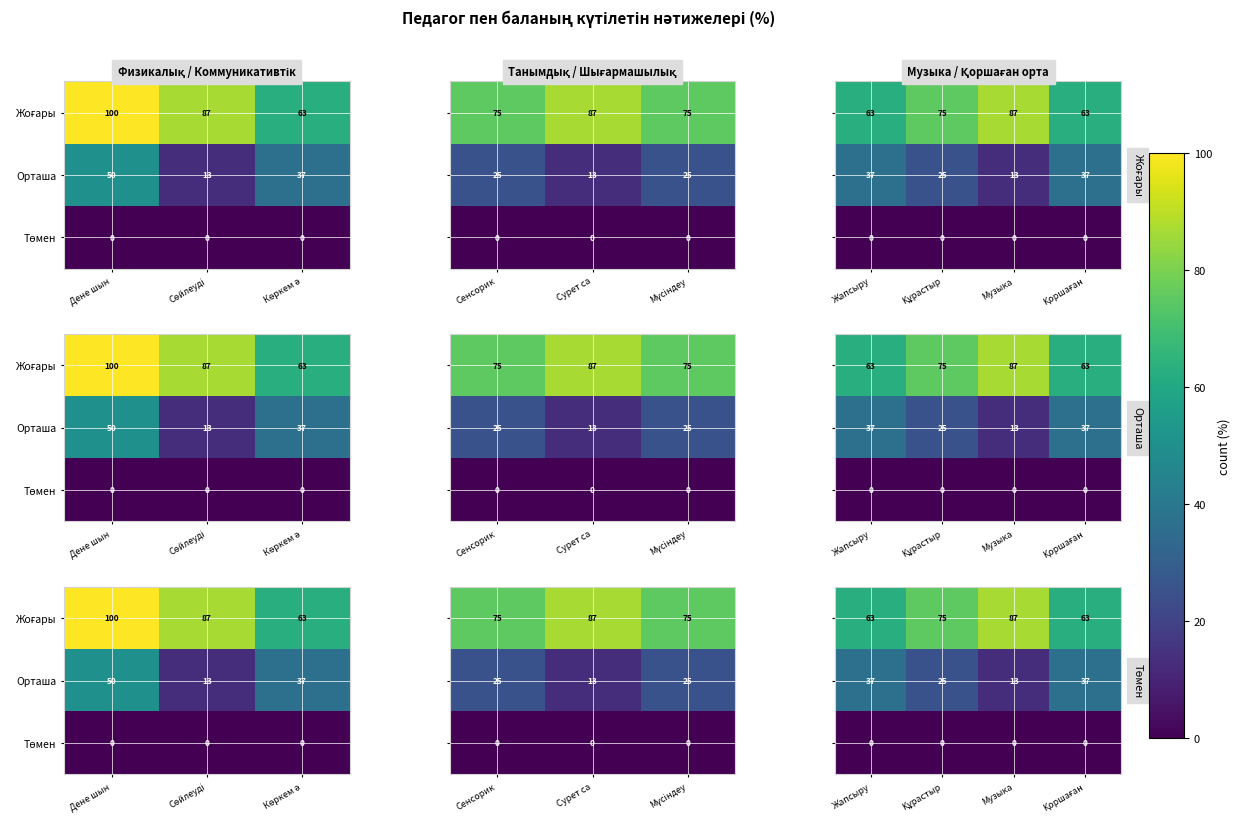

Rank the series by their average value, from highest to lowest.

Жоғары, Орташа, Төмен